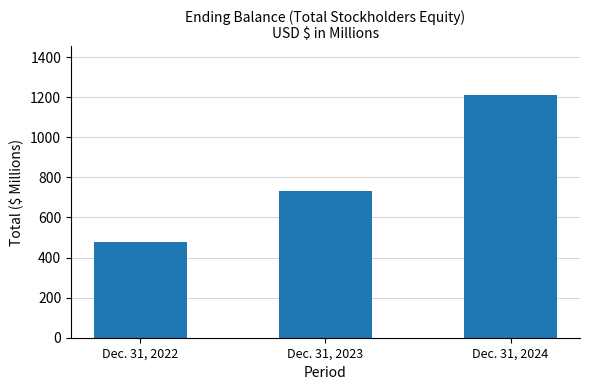

What is the average value?

806.9